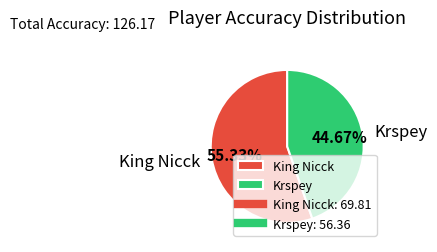

Count the number of slices in the pie.

2